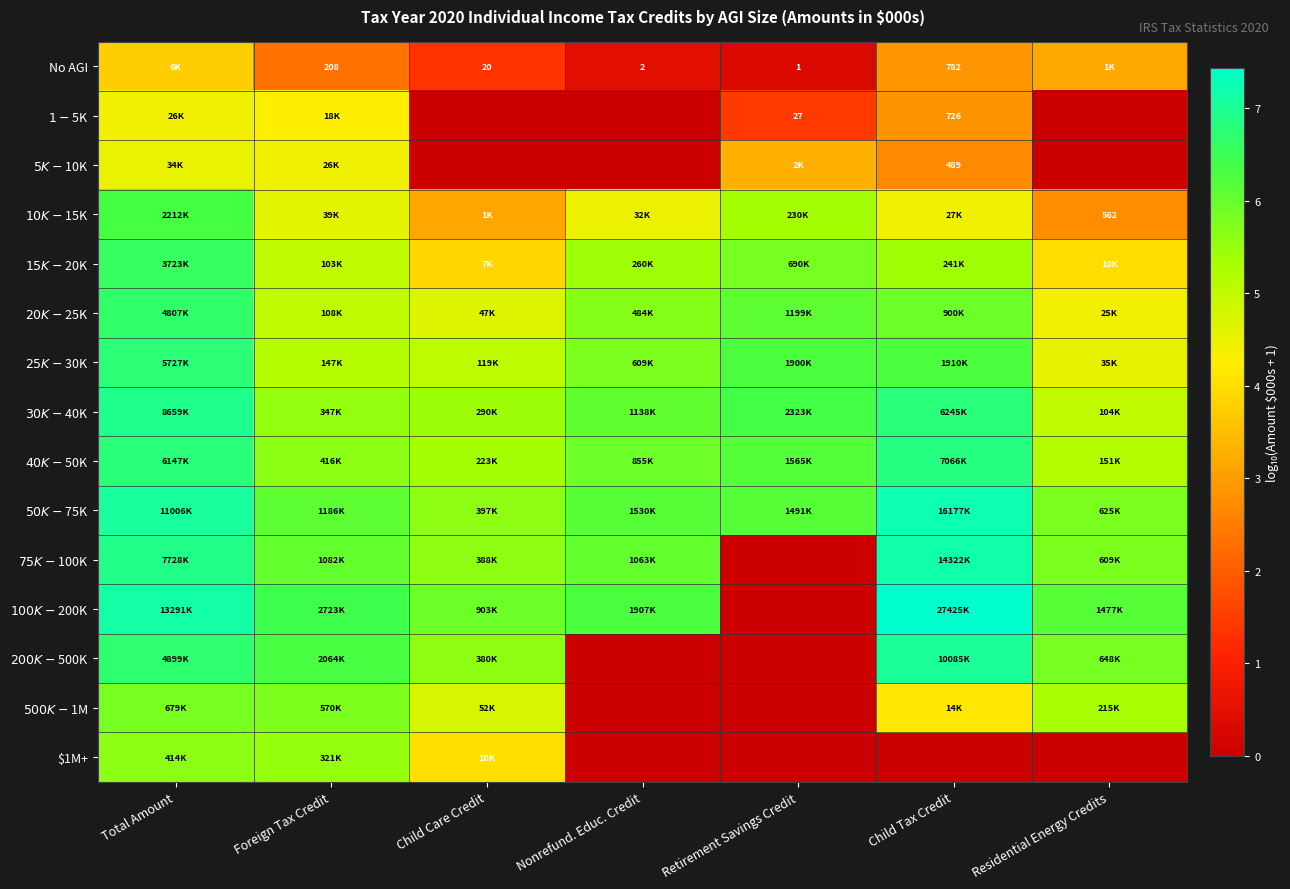

Which label corresponds to the smallest value in the chart?

Child Care Credit